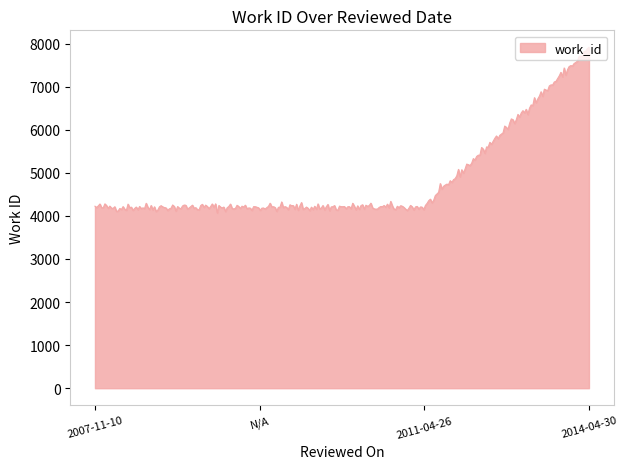

Does the chart have visible grid lines?

No